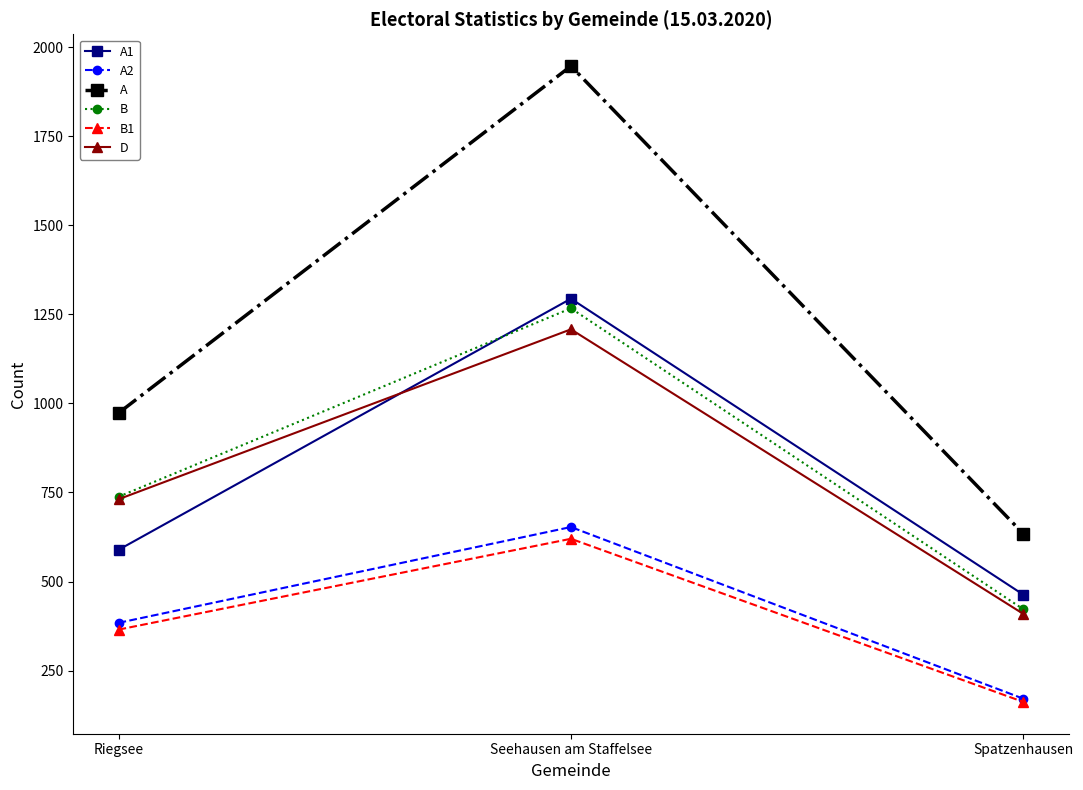

List the series in order of their peak value, highest first.

A, A1, B, D, A2, B1